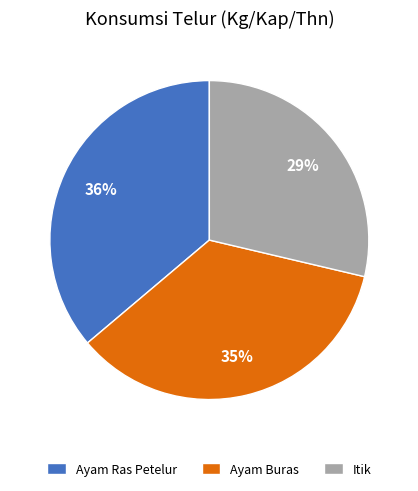

How many segments does this pie chart have?

3